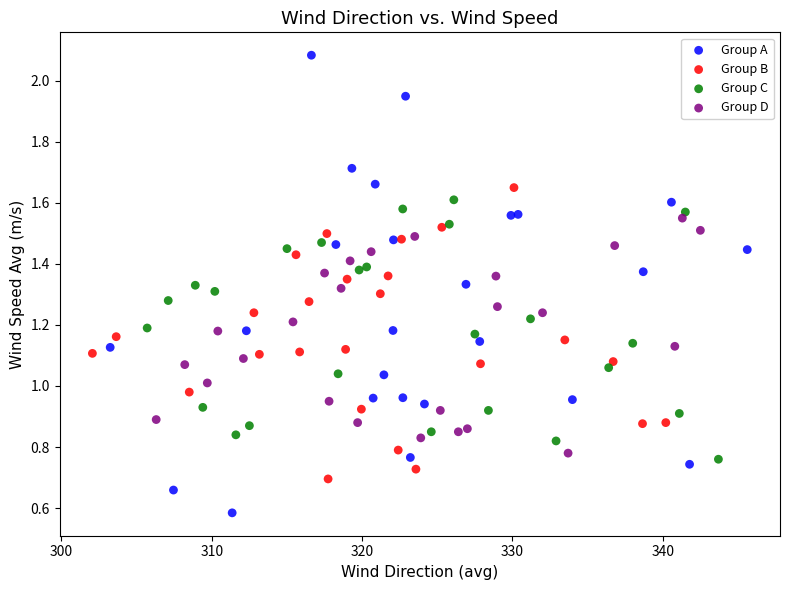

Which series contains the highest Y value?

Group A